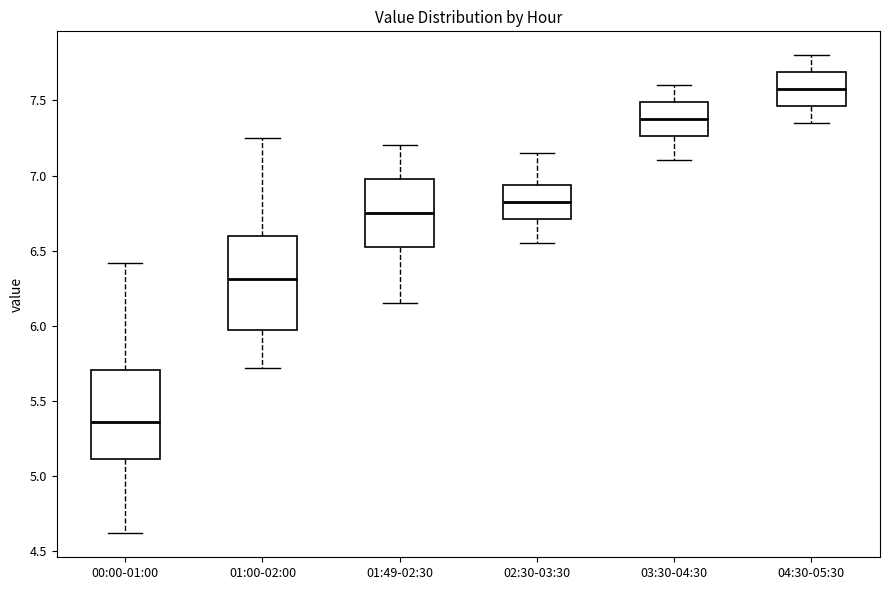

Reading left to right, transcribe this box plot: for each box, give where its median line is, the range the box spans, and where its two whiskers end, as read against the y-axis. The values are not printed on the chart, so give them approximately, as read against the axis.

00:00-01:00: median 5.35, box 5.10 to 5.70, whiskers 4.60 to 6.40
01:00-02:00: median 6.30, box 5.95 to 6.60, whiskers 5.70 to 7.25
01:49-02:30: median 6.75, box 6.55 to 7.00, whiskers 6.15 to 7.20
02:30-03:30: median 6.85, box 6.70 to 6.95, whiskers 6.55 to 7.15
03:30-04:30: median 7.40, box 7.25 to 7.50, whiskers 7.10 to 7.60
04:30-05:30: median 7.60, box 7.45 to 7.70, whiskers 7.35 to 7.80